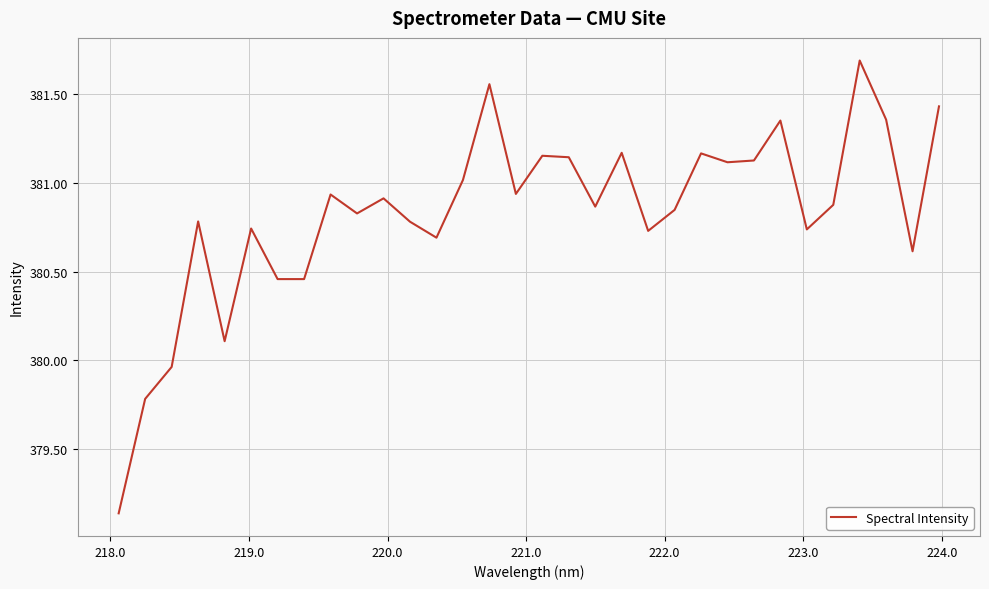

Does the chart have visible grid lines?

Yes